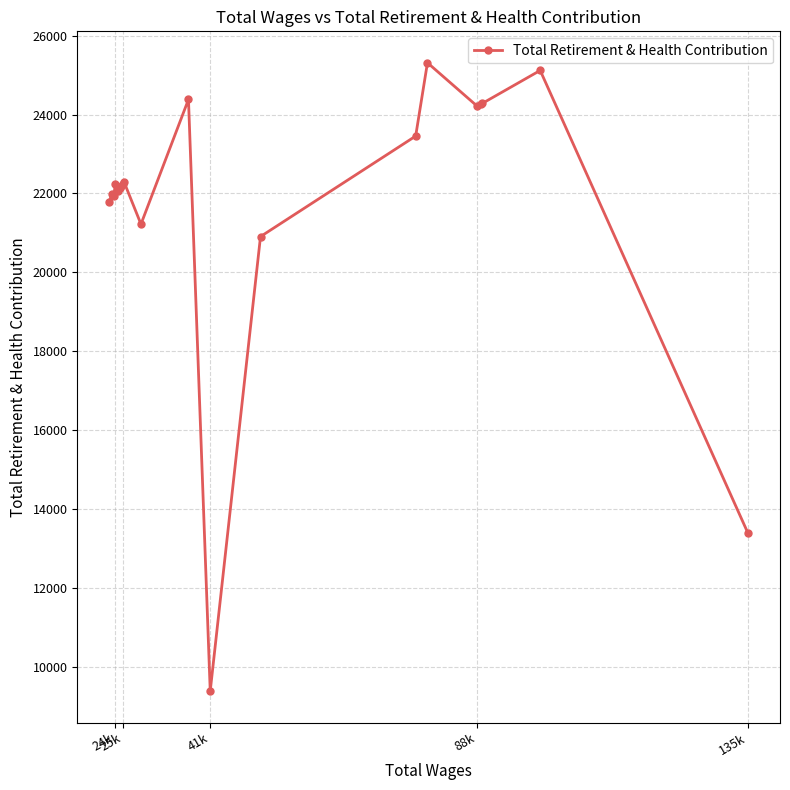

What is the average value?

21737